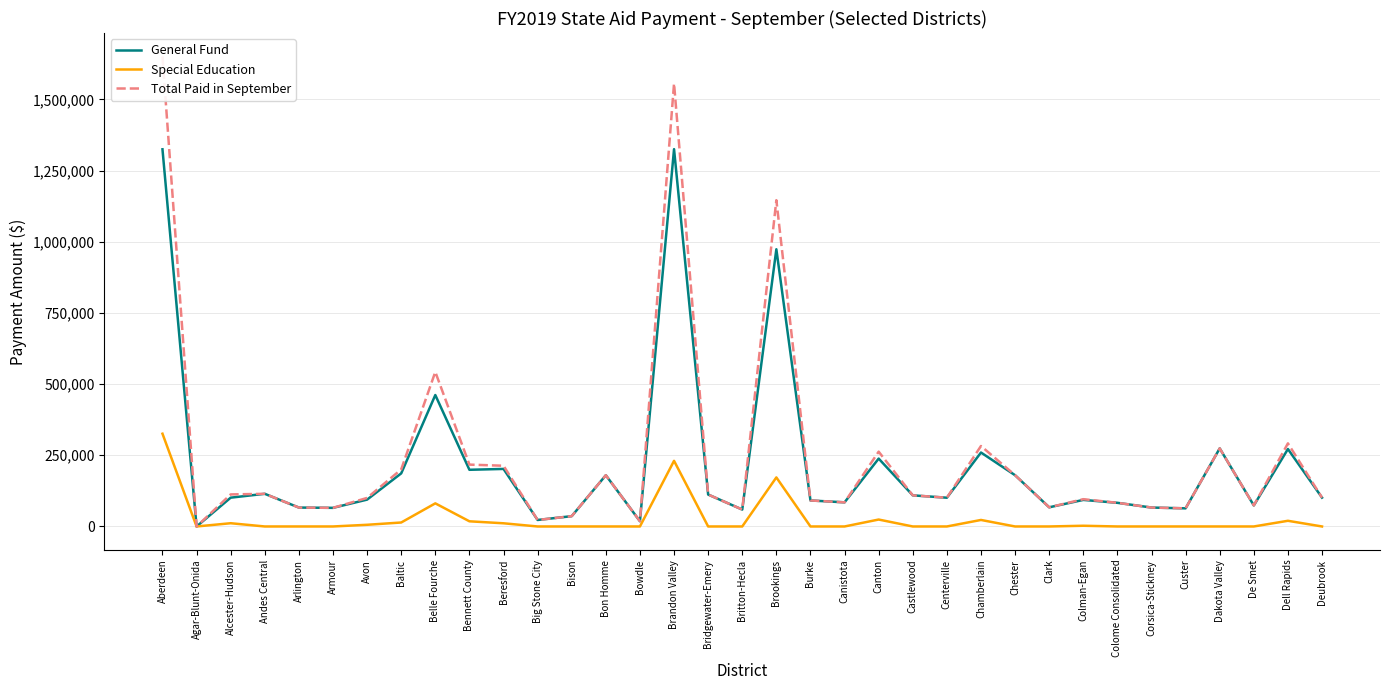

What is the sum of the General Fund values at Beresford and De Smet?

275923